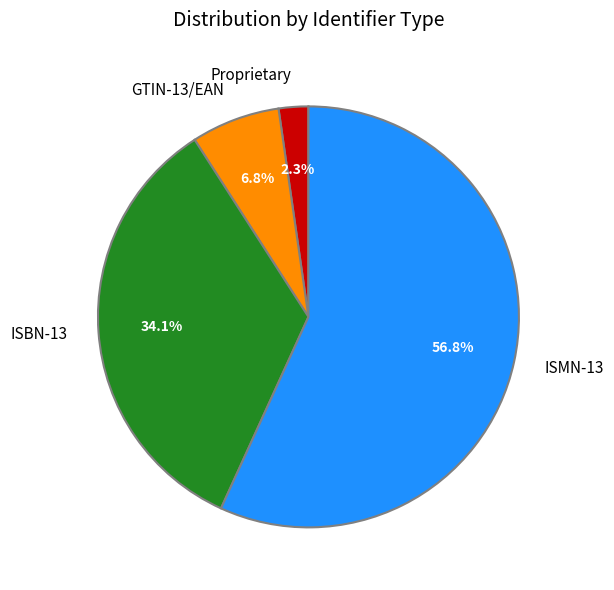

To the nearest percent, what portion does GTIN-13/EAN represent?

7%